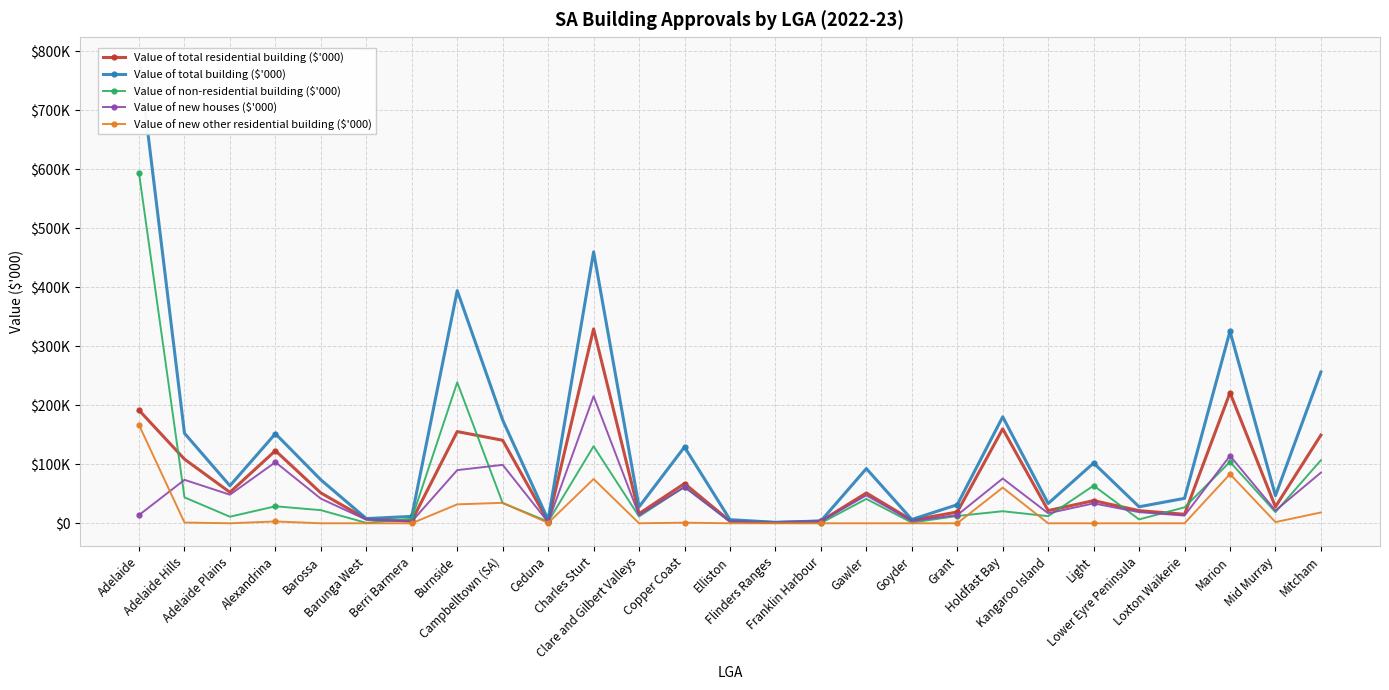

What is the sum of all Value of total building ($'000) values?

3593438.6